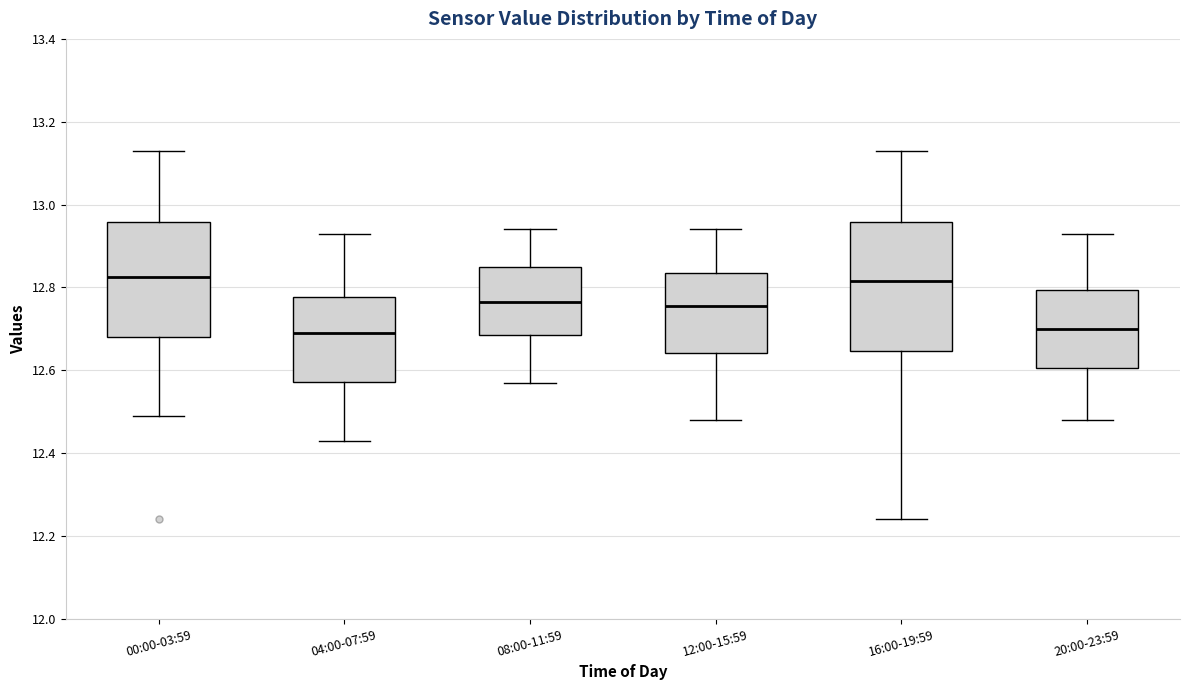

Reading left to right, read every box against the y-axis: the position of its median line, the range the box covers, and the ends of its whiskers. The values are not printed on the chart, so give them approximately, as read against the axis.

00:00-03:59: median 12.82, box 12.68 to 12.96, whiskers 12.50 to 13.14
04:00-07:59: median 12.70, box 12.58 to 12.78, whiskers 12.44 to 12.94
08:00-11:59: median 12.76, box 12.68 to 12.86, whiskers 12.58 to 12.94
12:00-15:59: median 12.76, box 12.64 to 12.84, whiskers 12.48 to 12.94
16:00-19:59: median 12.82, box 12.64 to 12.96, whiskers 12.24 to 13.14
20:00-23:59: median 12.70, box 12.60 to 12.80, whiskers 12.48 to 12.94